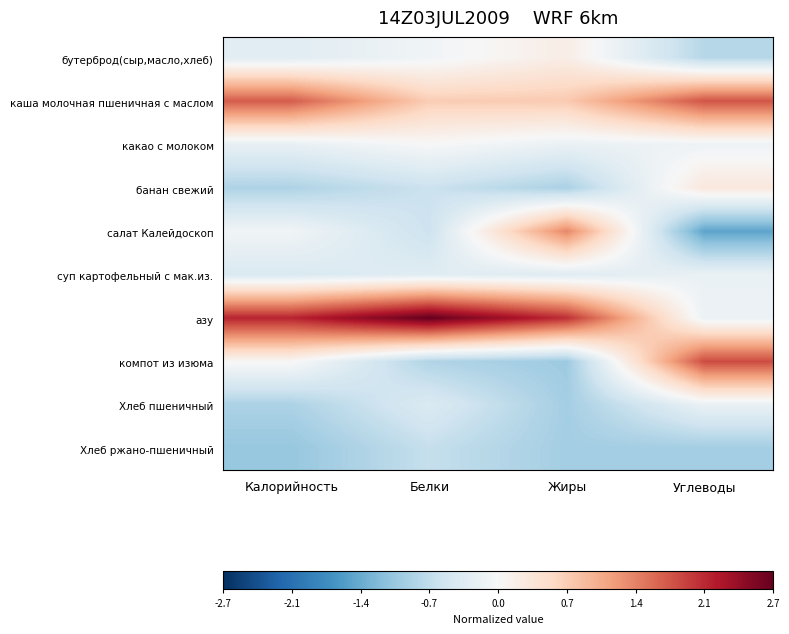

Which series has the widest spread of values?

азу